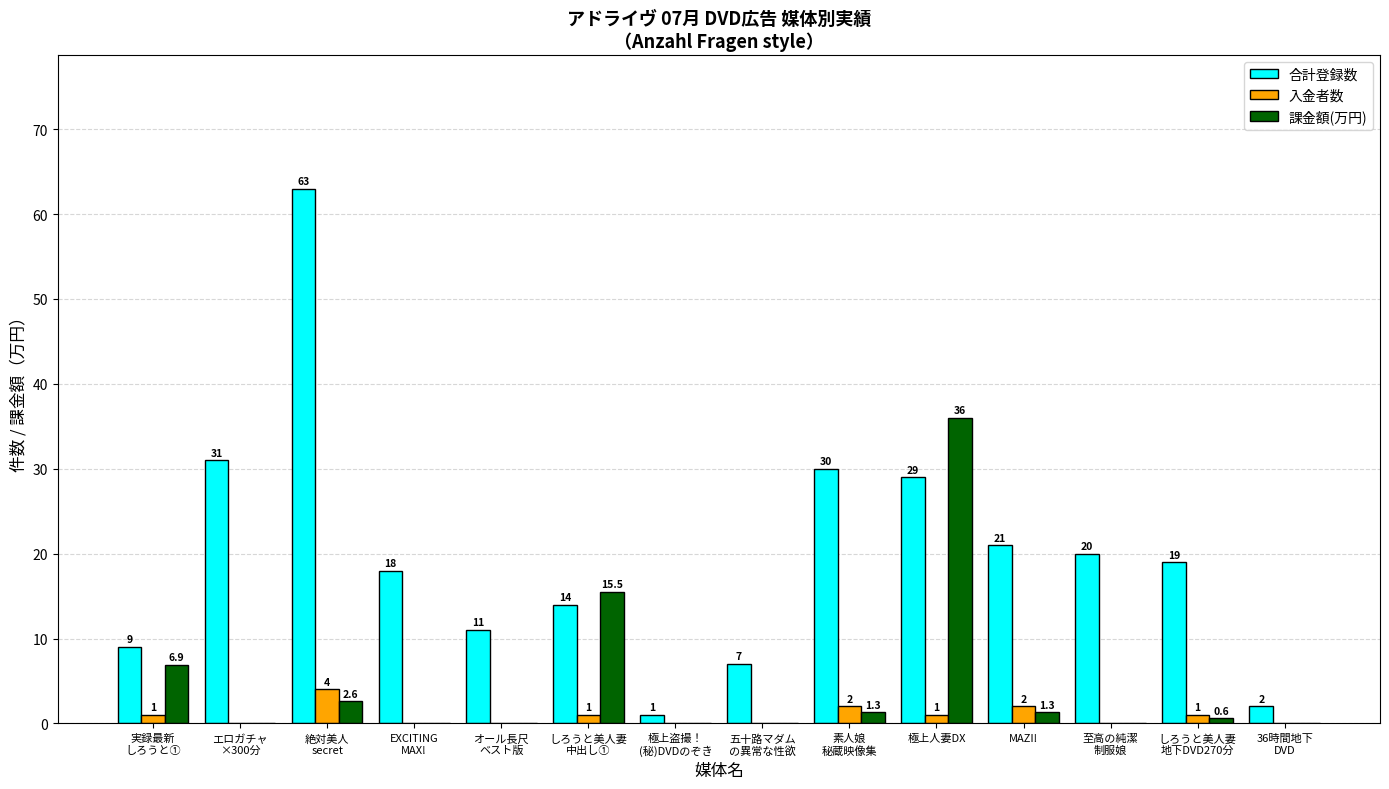

What is the greatest value displayed?

63.0